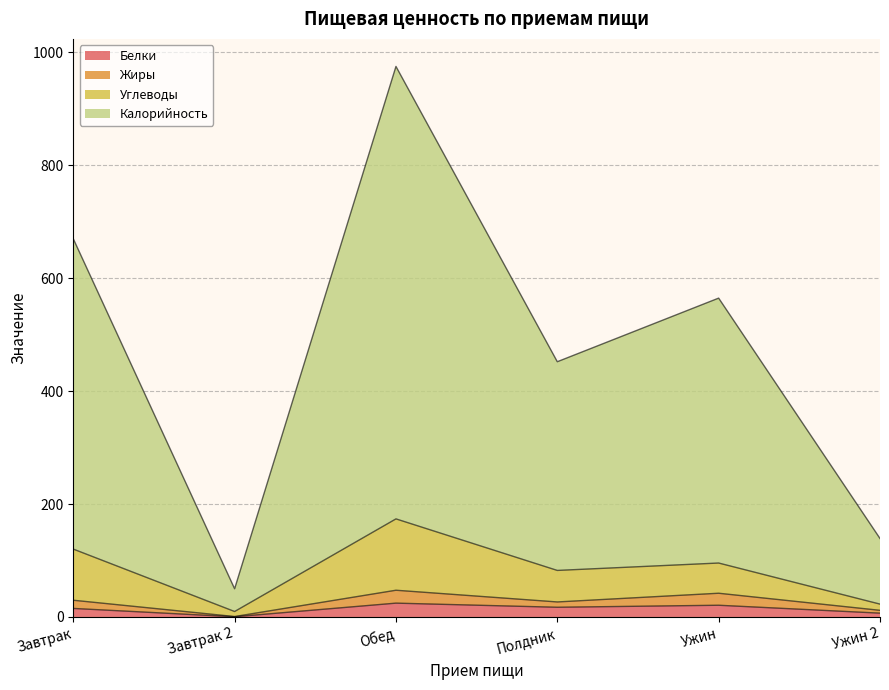

Is the value of Белки at Обед greater than the value of Калорийность at Ужин?

No